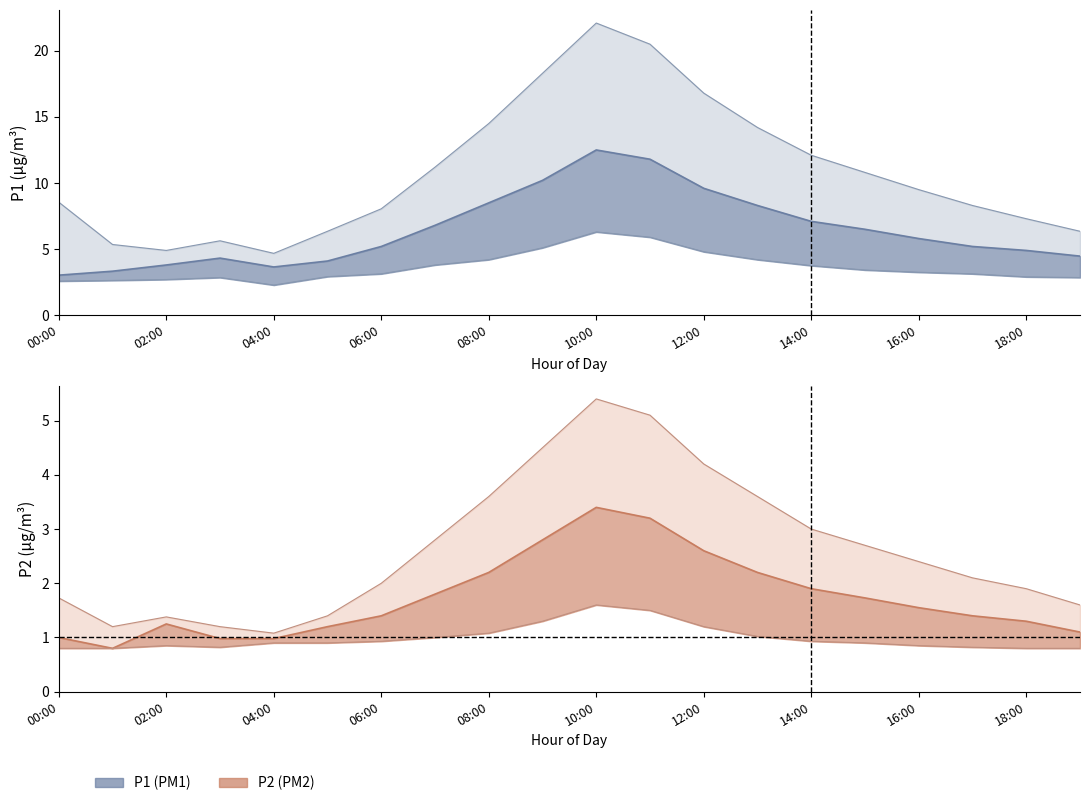

Reading left to right, list all the values displayed in this chart.

P1: 00:00=3.0	01:00=3.3	02:00=3.8	03:00=4.3	04:00=3.6	05:00=4.1	06:00=5.2	07:00=6.8	08:00=8.5	09:00=10.2	10:00=12.5	11:00=11.8	12:00=9.6	13:00=8.3	14:00=7.1	15:00=6.5	16:00=5.8	17:00=5.2	18:00=4.9	19:00=4.5
P1_upper: 00:00=8.6	01:00=5.3	02:00=4.9	03:00=5.6	04:00=4.7	05:00=6.3	06:00=8.1	07:00=11.2	08:00=14.5	09:00=18.3	10:00=22.1	11:00=20.5	12:00=16.8	13:00=14.2	14:00=12.1	15:00=10.8	16:00=9.5	17:00=8.3	18:00=7.3	19:00=6.3
P1_lower: 00:00=2.6	01:00=2.6	02:00=2.7	03:00=2.9	04:00=2.3	05:00=2.9	06:00=3.1	07:00=3.8	08:00=4.2	09:00=5.1	10:00=6.3	11:00=5.9	12:00=4.8	13:00=4.2	14:00=3.8	15:00=3.4	16:00=3.2	17:00=3.1	18:00=2.9	19:00=2.9
P2: 00:00=1.0	01:00=0.8	02:00=1.2	03:00=1.0	04:00=1.0	05:00=1.2	06:00=1.4	07:00=1.8	08:00=2.2	09:00=2.8	10:00=3.4	11:00=3.2	12:00=2.6	13:00=2.2	14:00=1.9	15:00=1.7	16:00=1.6	17:00=1.4	18:00=1.3	19:00=1.1
P2_upper: 00:00=1.7	01:00=1.2	02:00=1.4	03:00=1.2	04:00=1.1	05:00=1.4	06:00=2.0	07:00=2.8	08:00=3.6	09:00=4.5	10:00=5.4	11:00=5.1	12:00=4.2	13:00=3.6	14:00=3.0	15:00=2.7	16:00=2.4	17:00=2.1	18:00=1.9	19:00=1.6
P2_lower: 00:00=0.8	01:00=0.8	02:00=0.8	03:00=0.8	04:00=0.9	05:00=0.9	06:00=0.9	07:00=1.0	08:00=1.1	09:00=1.3	10:00=1.6	11:00=1.5	12:00=1.2	13:00=1.0	14:00=0.9	15:00=0.9	16:00=0.8	17:00=0.8	18:00=0.8	19:00=0.8